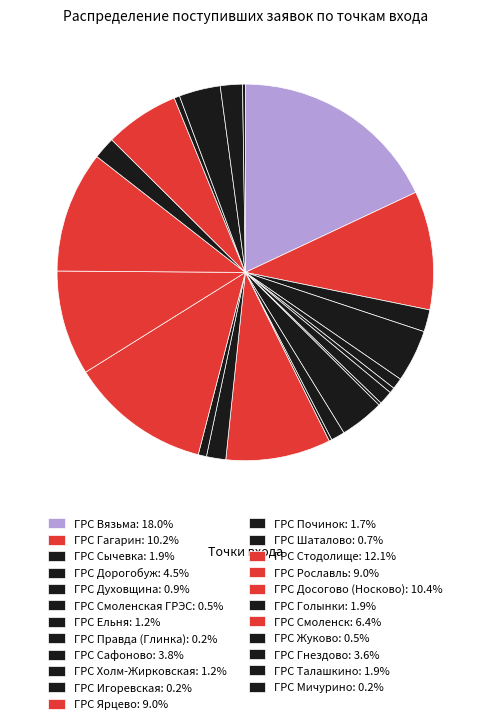

How many segments does this pie chart have?

23